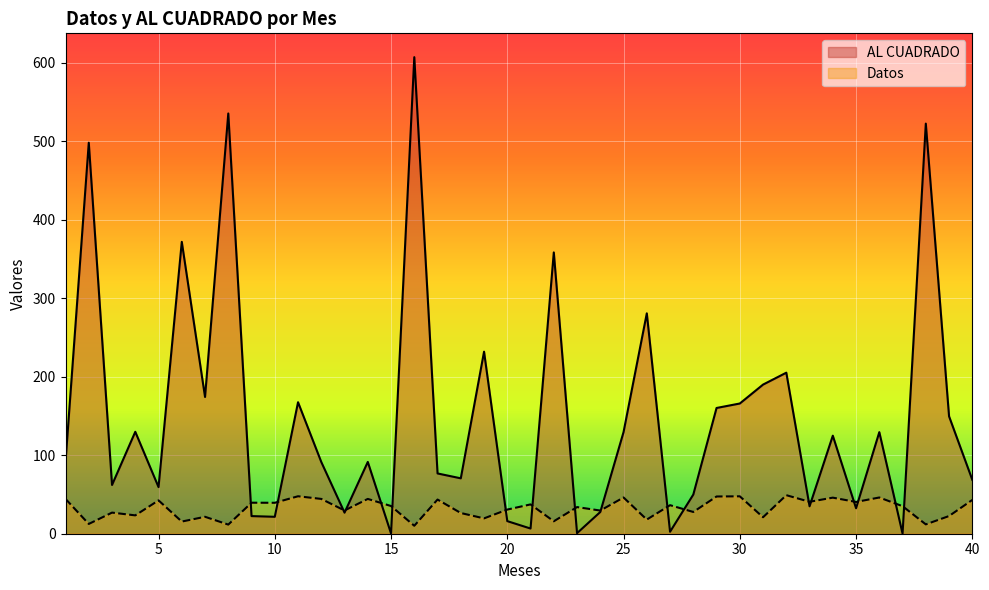

What is the smallest value displayed?

0.1